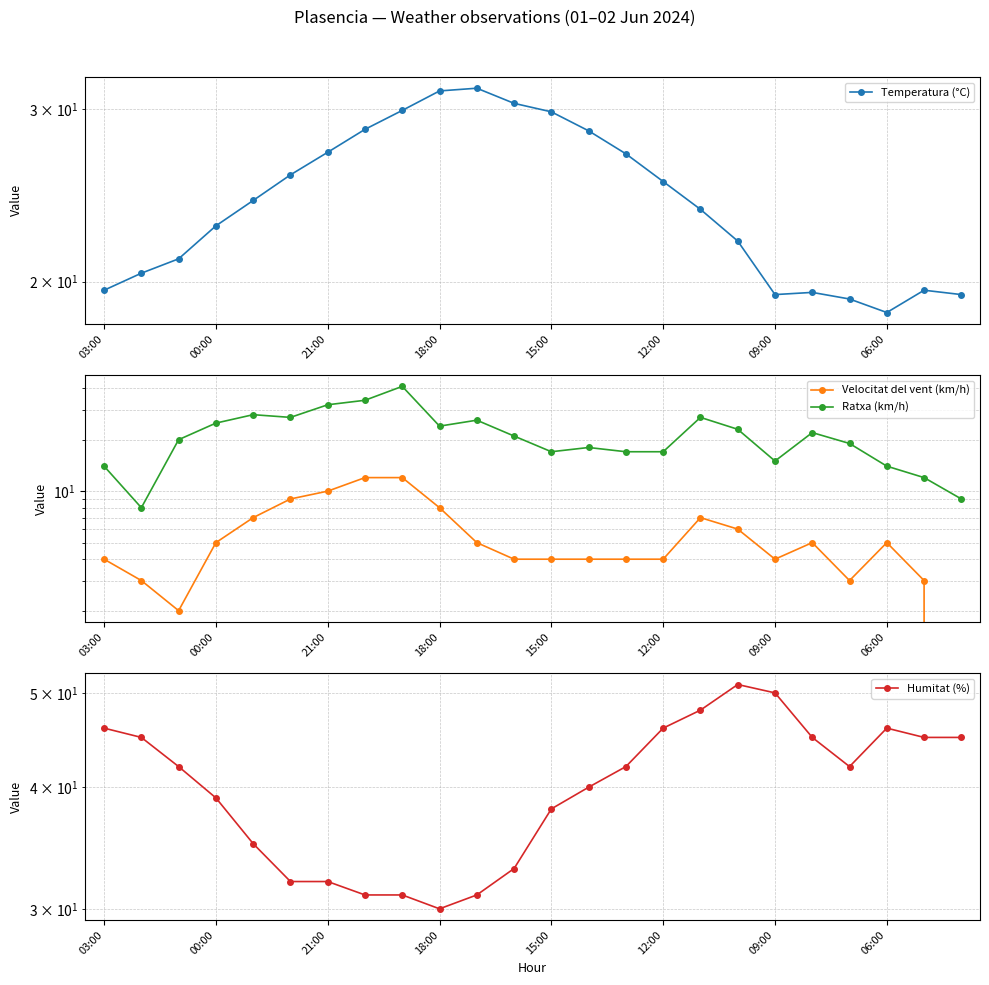

What is the average value of the Temperatura (°C) series?

24.4